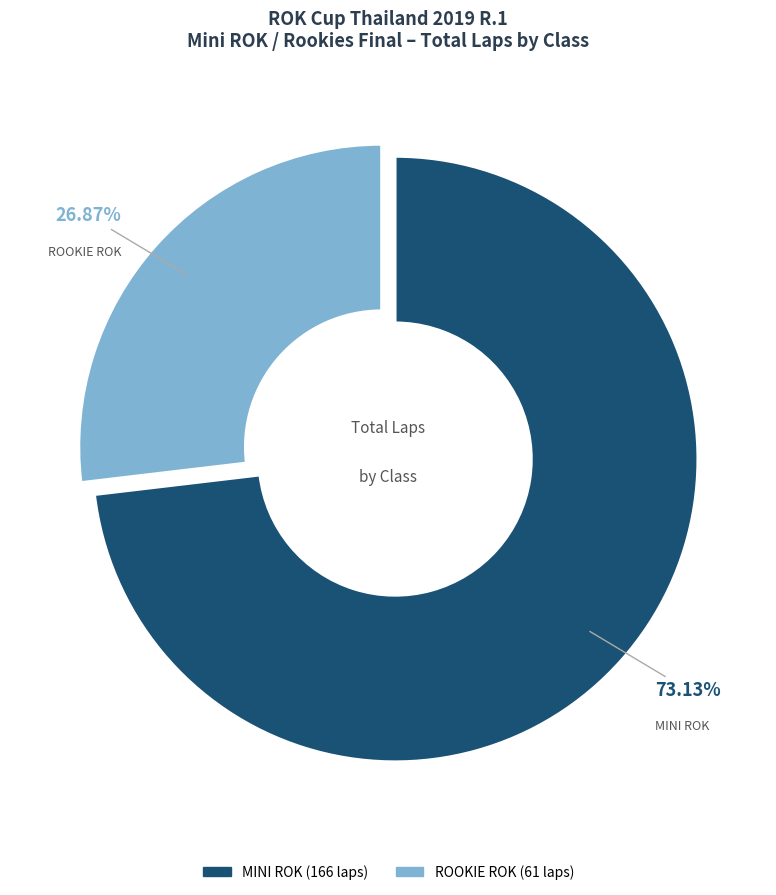

Rank the categories by value from lowest to highest.

ROOKIE ROK, MINI ROK